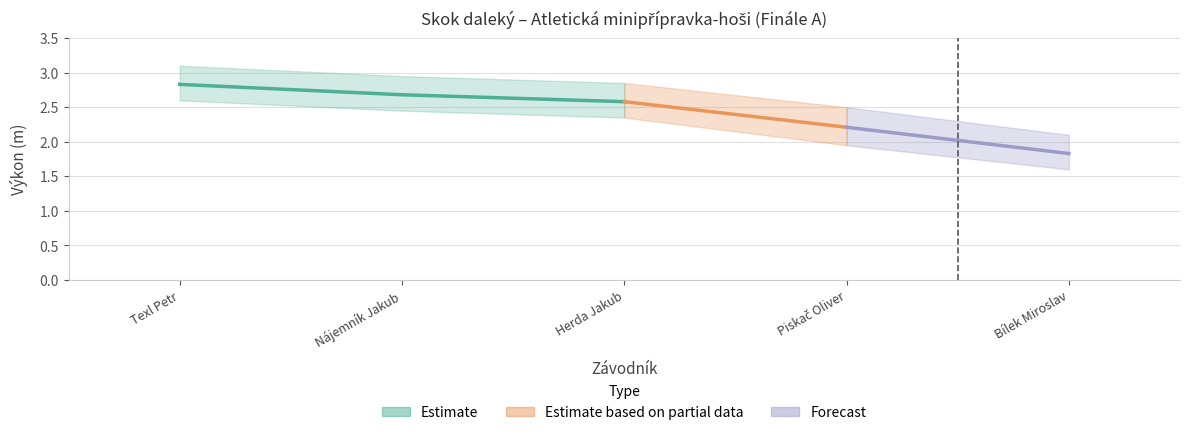

How many data points in Výkon_lower are above 2?

3